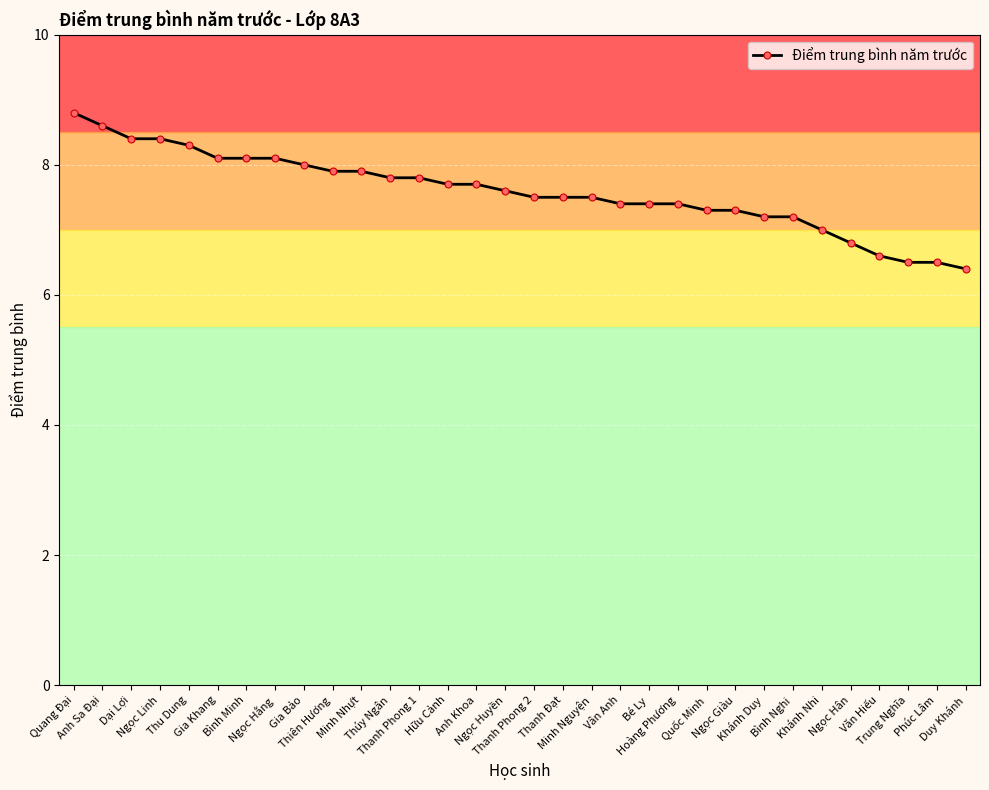

What is the smallest value displayed?

6.4